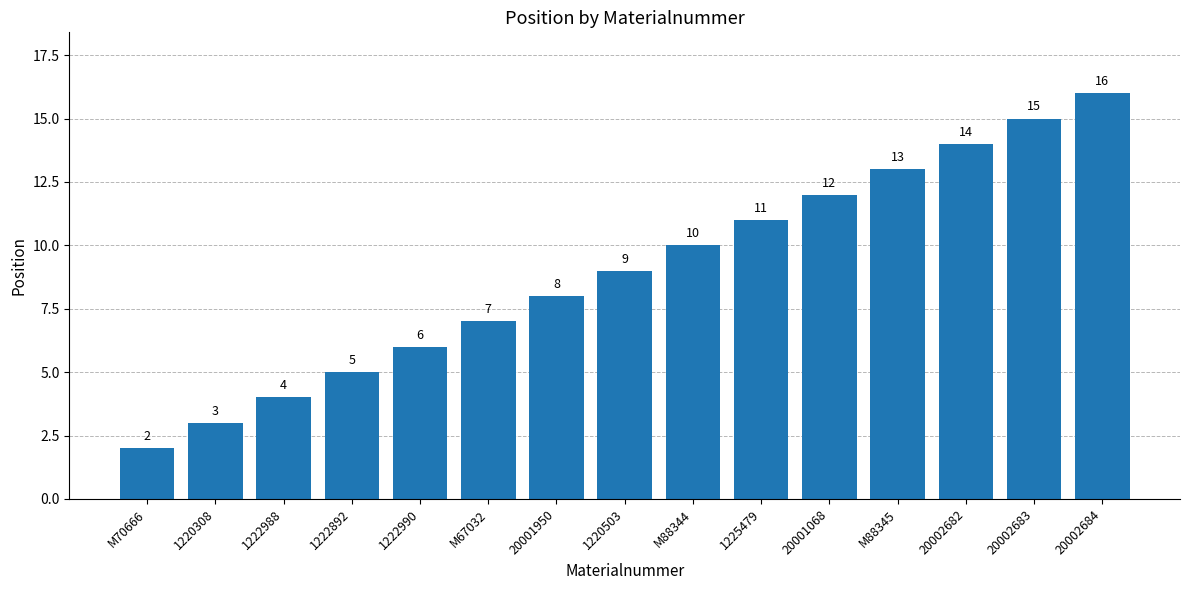

What is the approximate value at M88344, to the nearest 10?

10